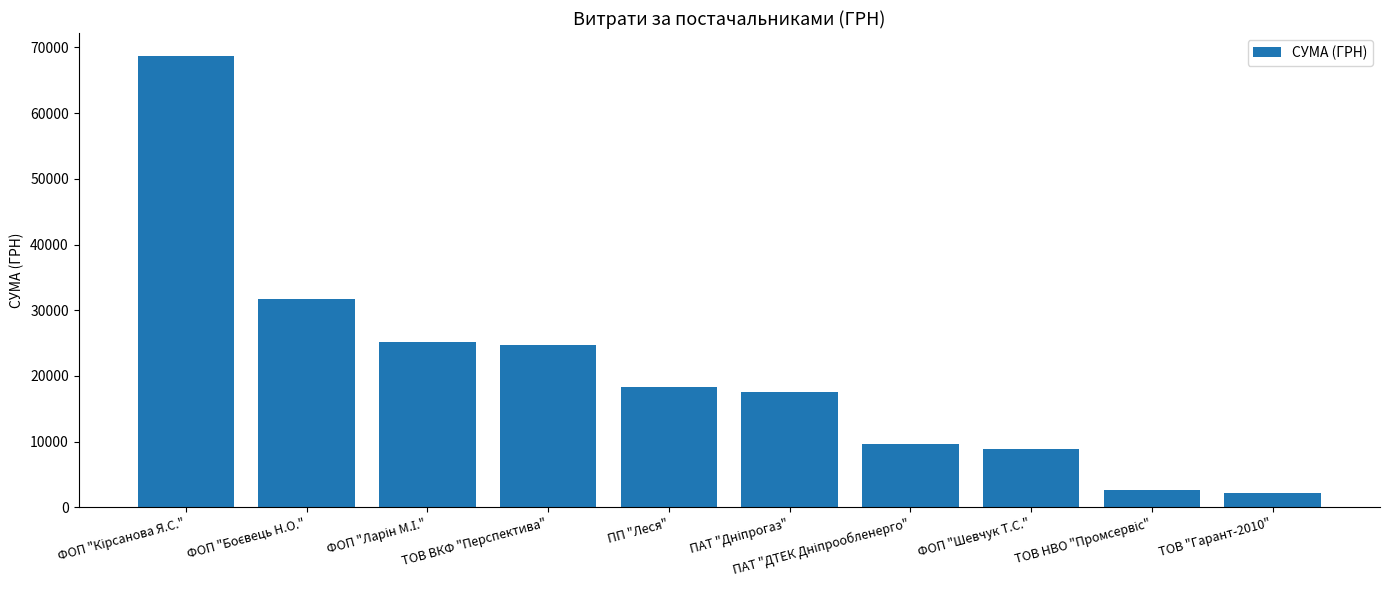

What is the value of the 3rd bar from the left?

25215.0